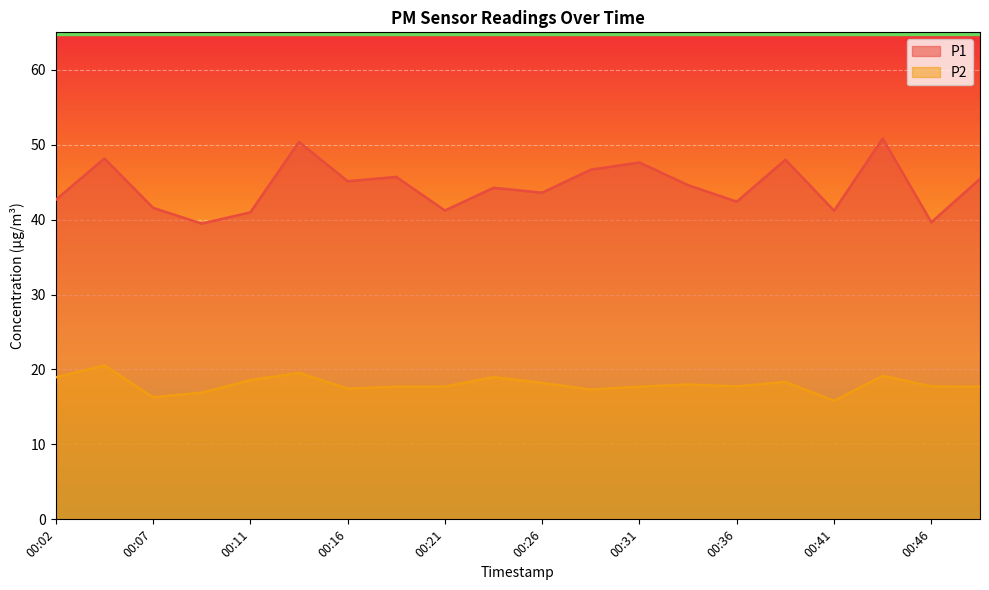

Does the chart display data point markers on the line(s)?

No